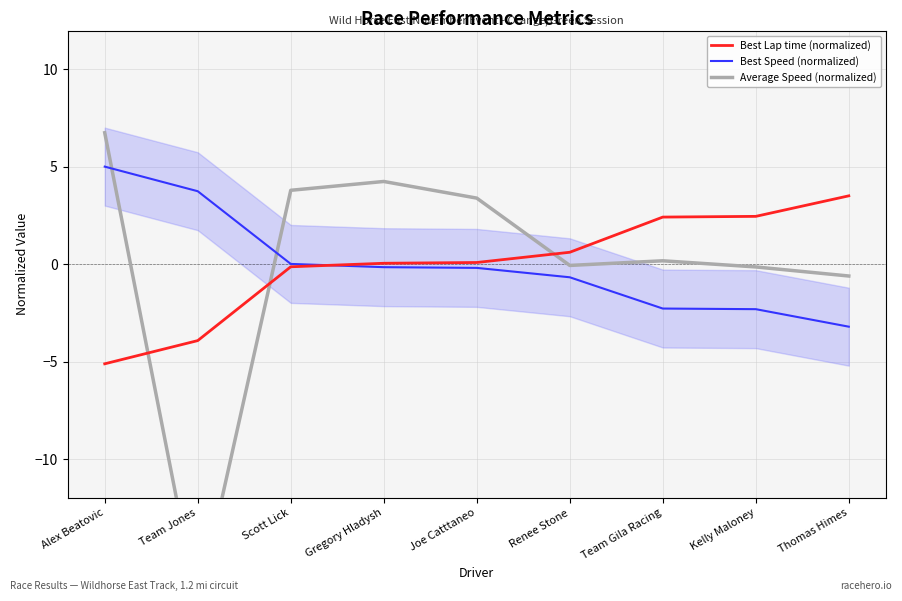

Is it true that Best Speed equals -0.2 at Joe Catttaneo?

True